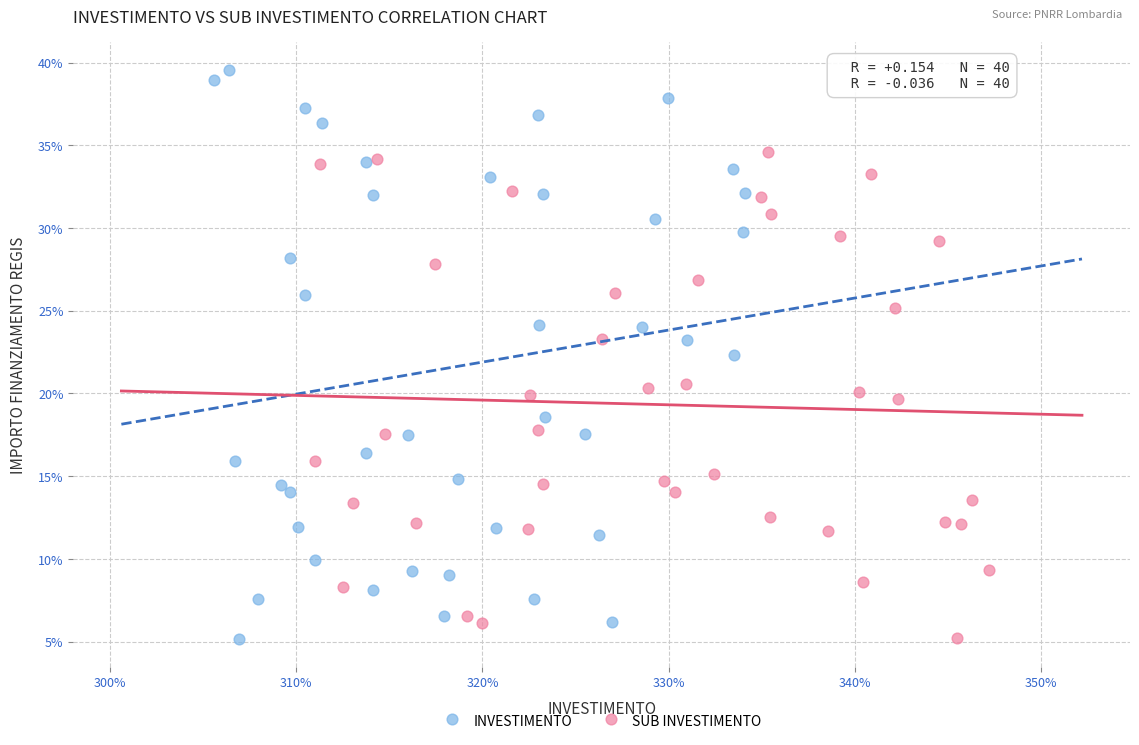

Which series reaches the maximum Y coordinate?

INVESTIMENTO